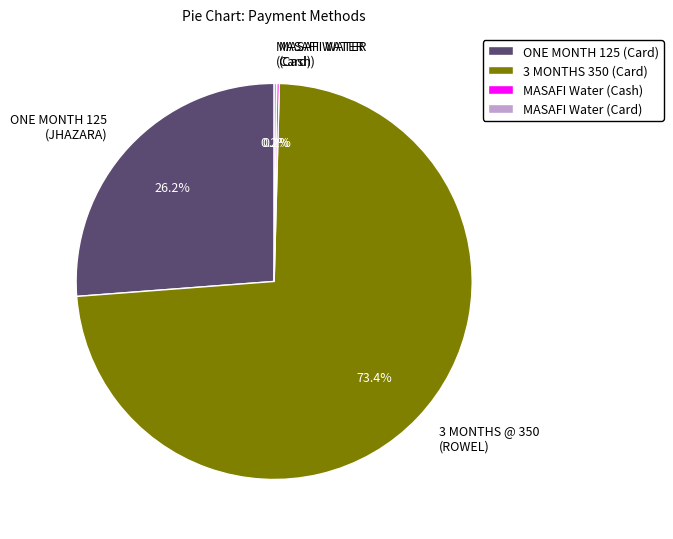

Is there any slice that represents more than half of the pie?

Yes